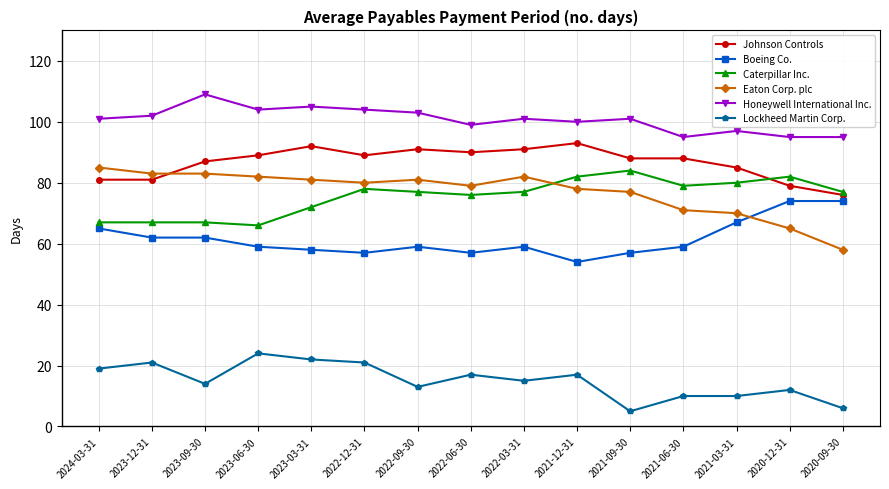

What are all the series names shown in the legend?

Johnson Controls, Boeing Co., Caterpillar Inc., Eaton Corp. plc, Honeywell International Inc., Lockheed Martin Corp.